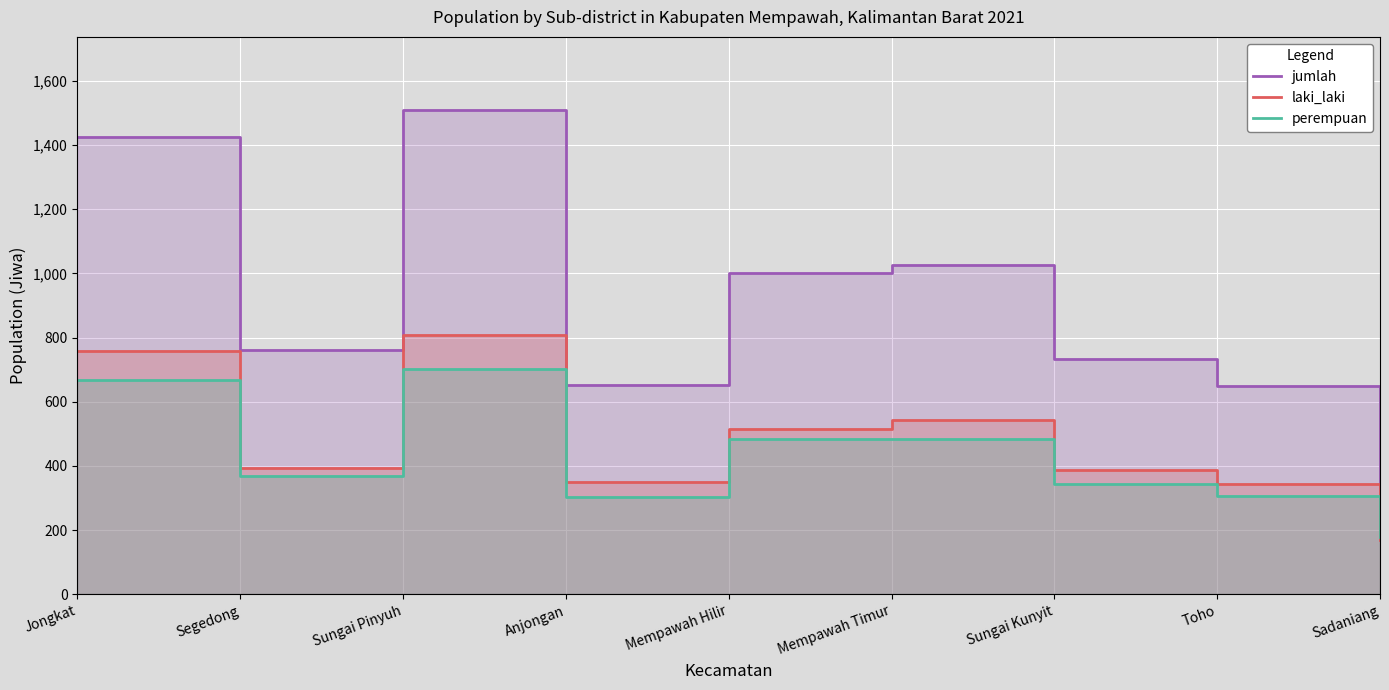

Where is laki_laki nearest to the value 488?

Mempawah Hilir